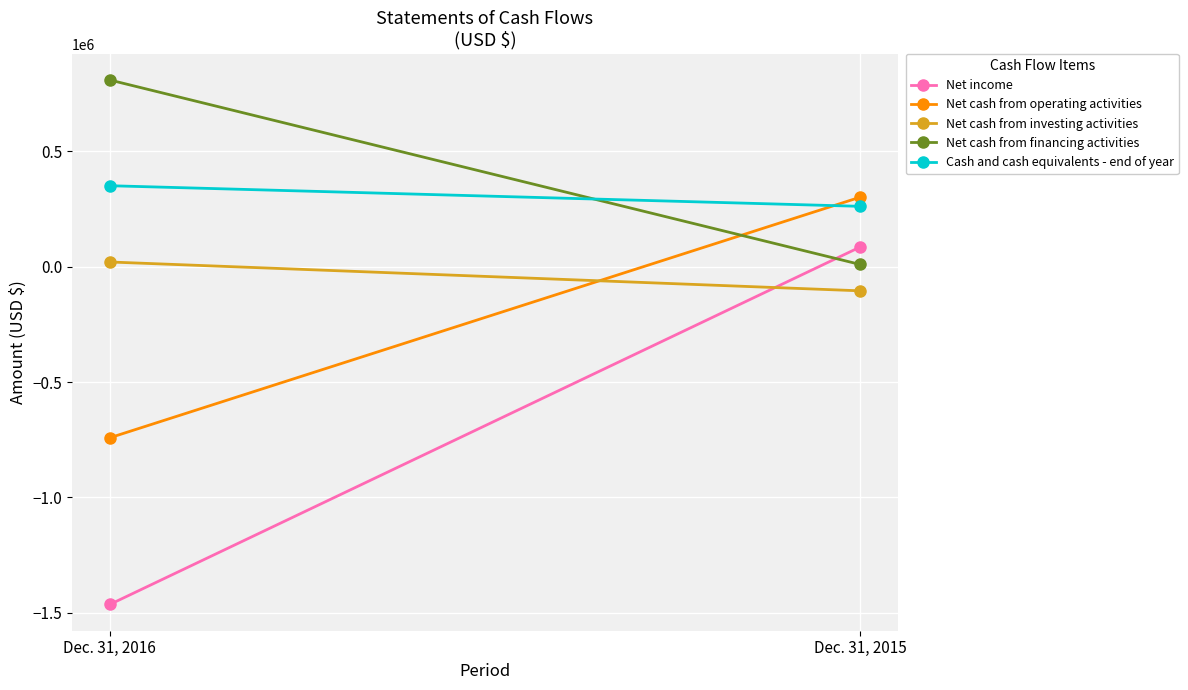

What is the value of the Net income point at the 2nd from the left?

85749